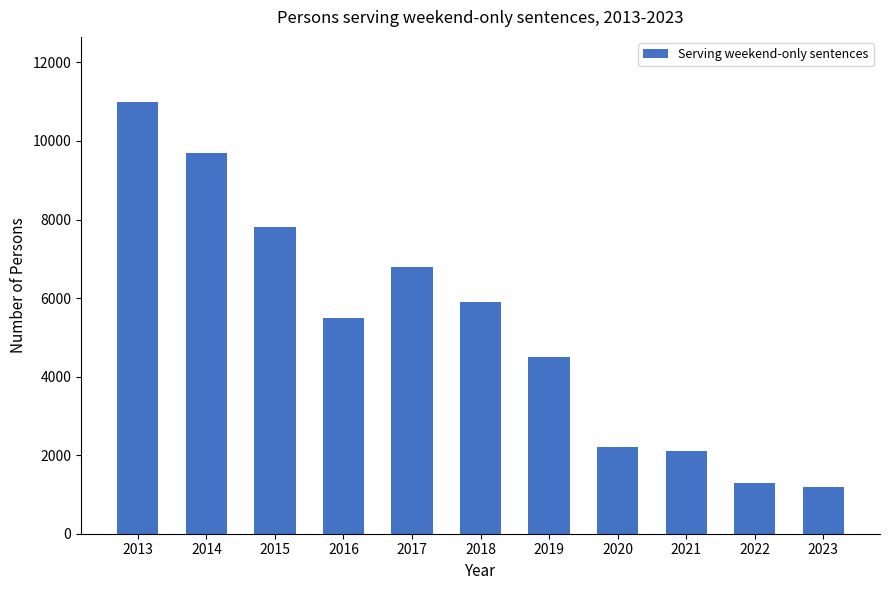

Approximately how many times larger is the value at 2015 compared to 2021?

3.7